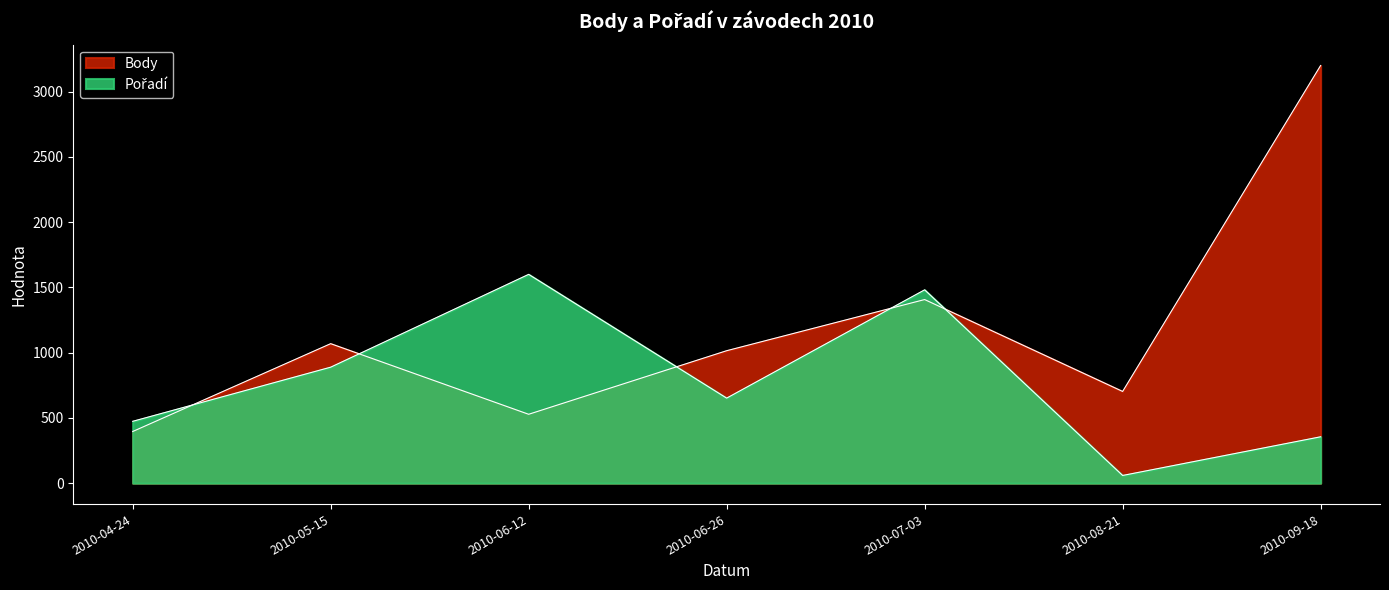

True or false: Pořadí has more than 2 interior local peaks.

False